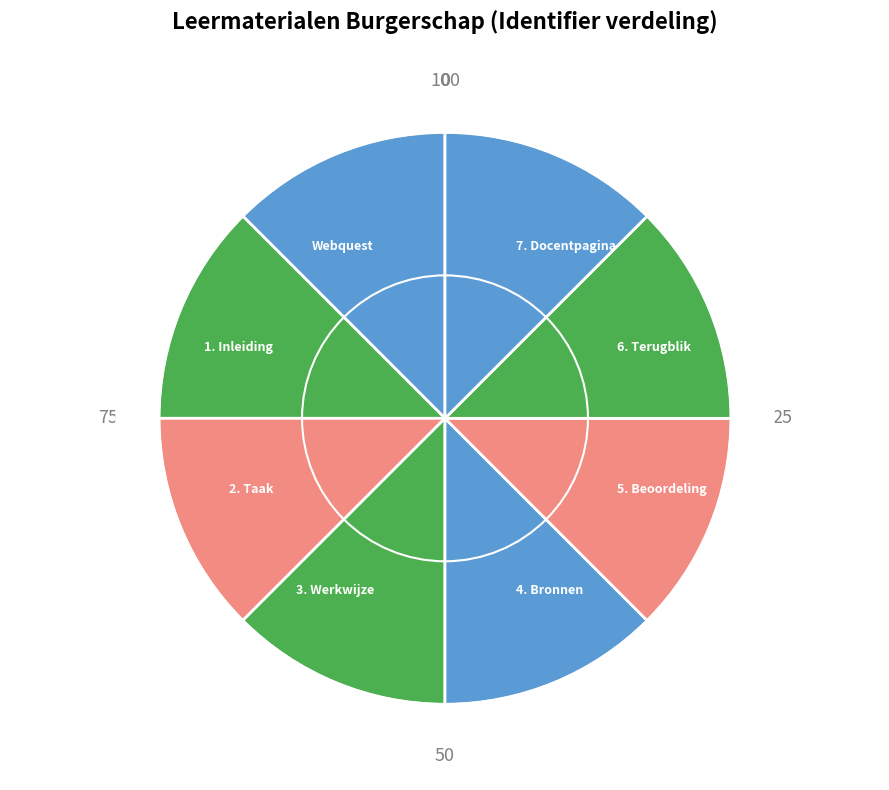

How many slices are in this pie chart?

8